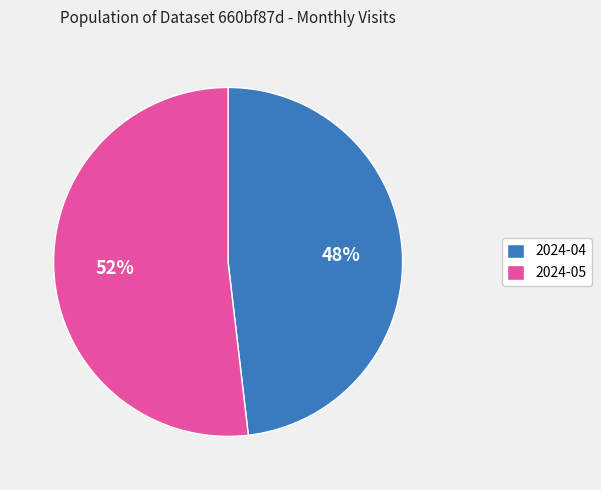

To the nearest percent, what percentage of the pie is 2024-04?

48%